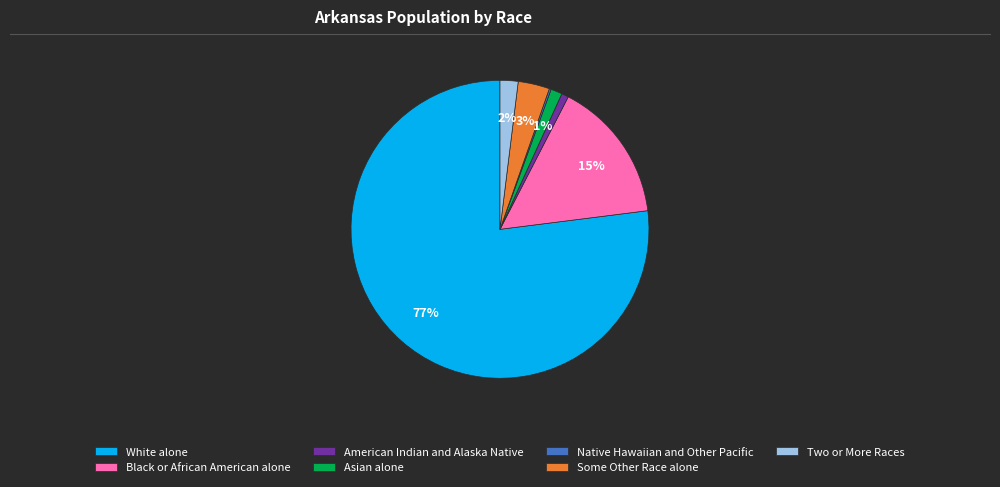

Between White alone and Two or More Races, which is larger?

White alone